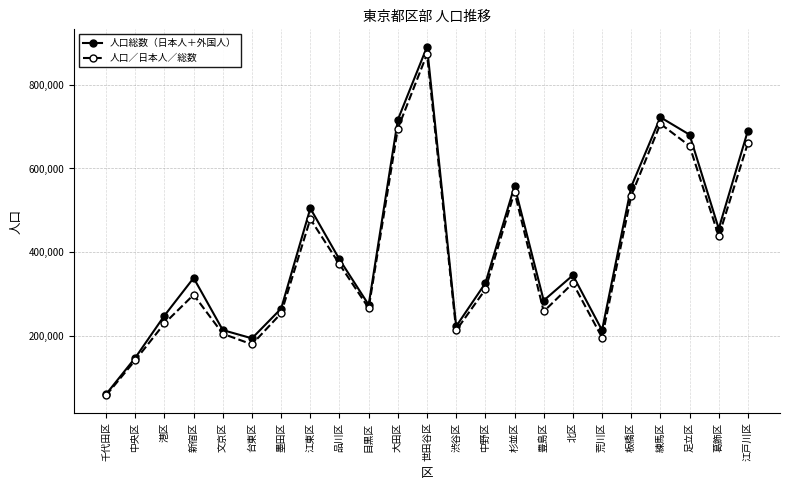

The value of 人口／日本人／総数 at 台東区 is 263679. True or false?

False